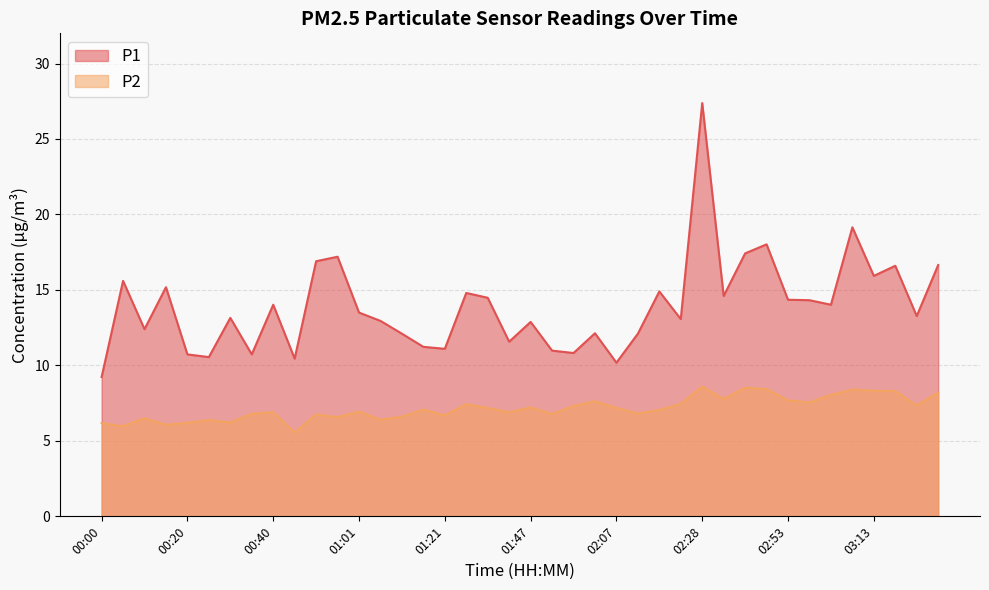

Does the chart display data point markers on the line(s)?

No